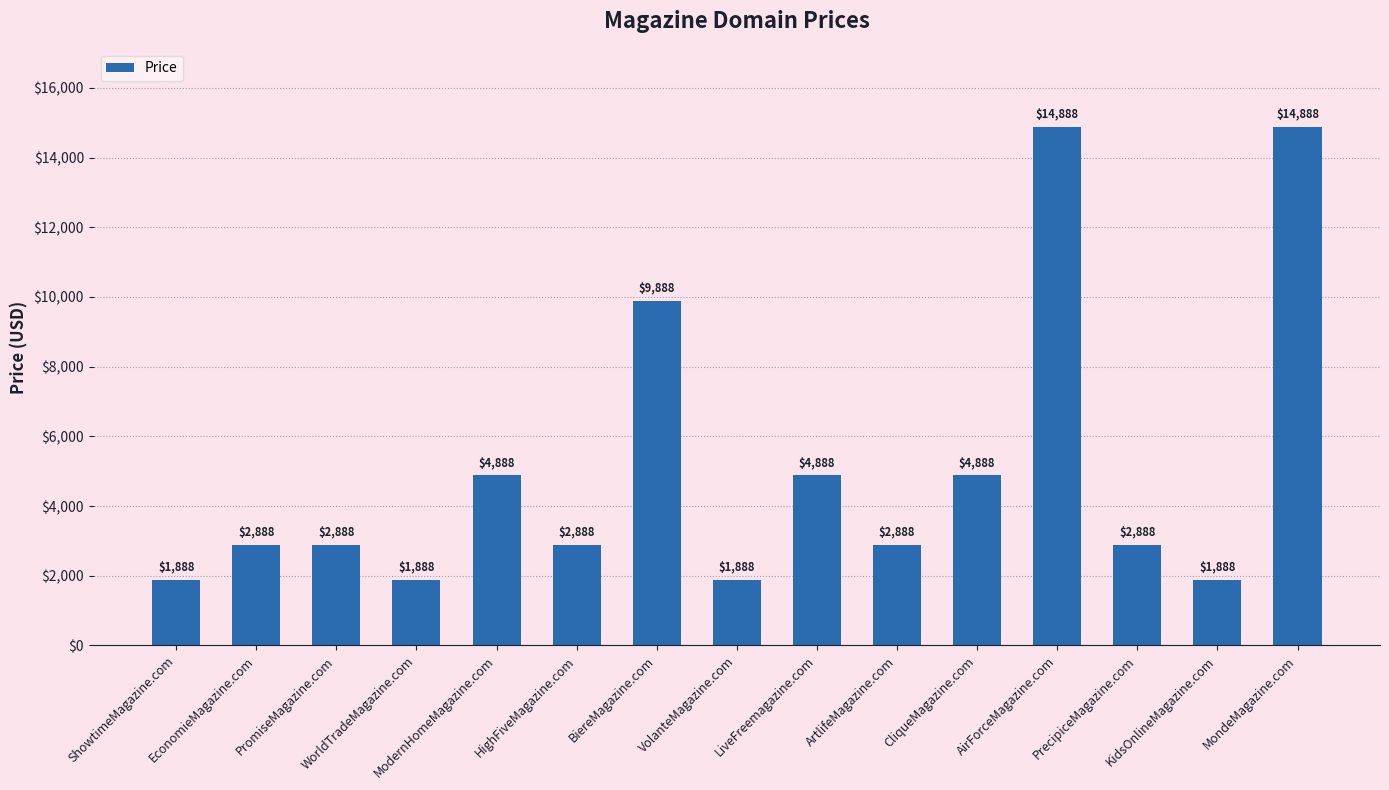

What is the difference between the second highest and second lowest values?

13000